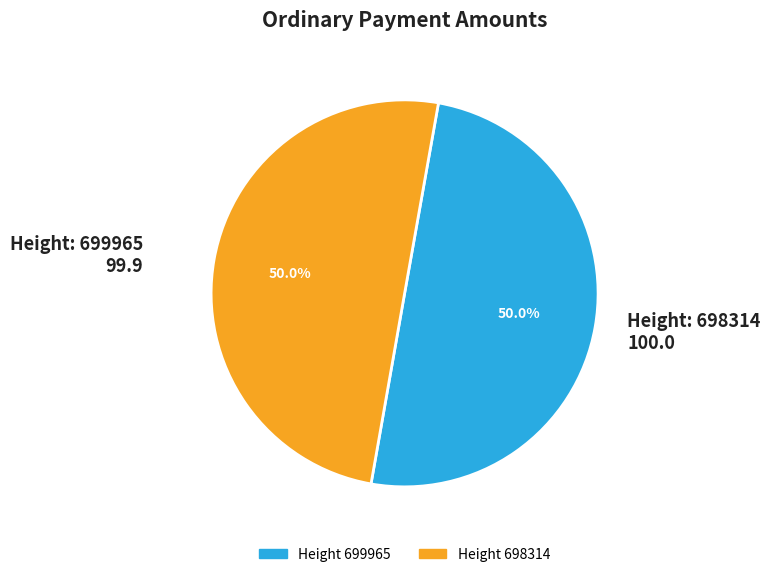

To the nearest percent, what is the average slice percentage?

50%